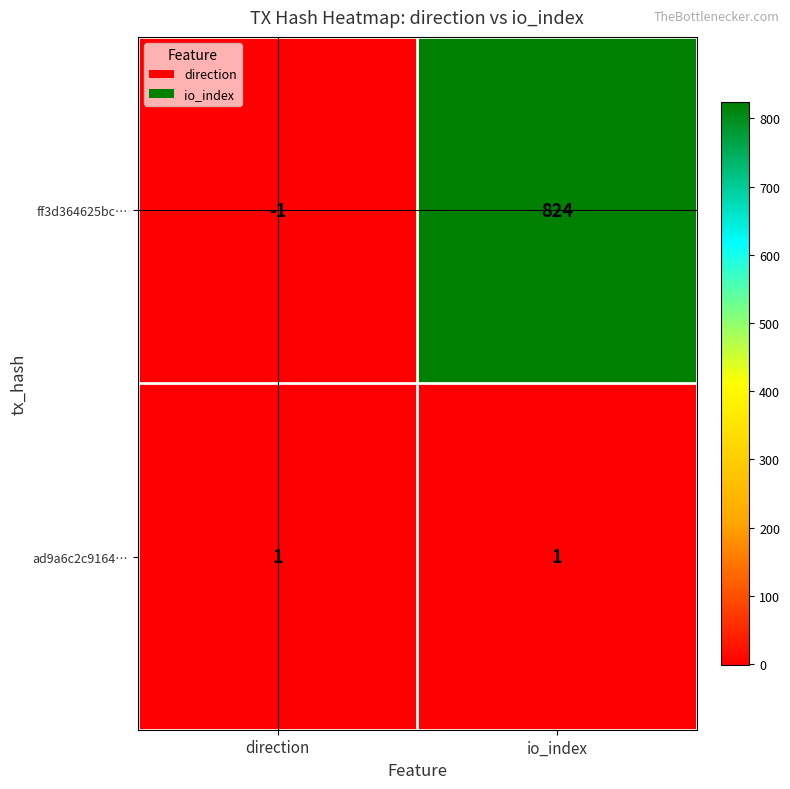

Where is ff3d364625bc… nearest to the value 411?

direction